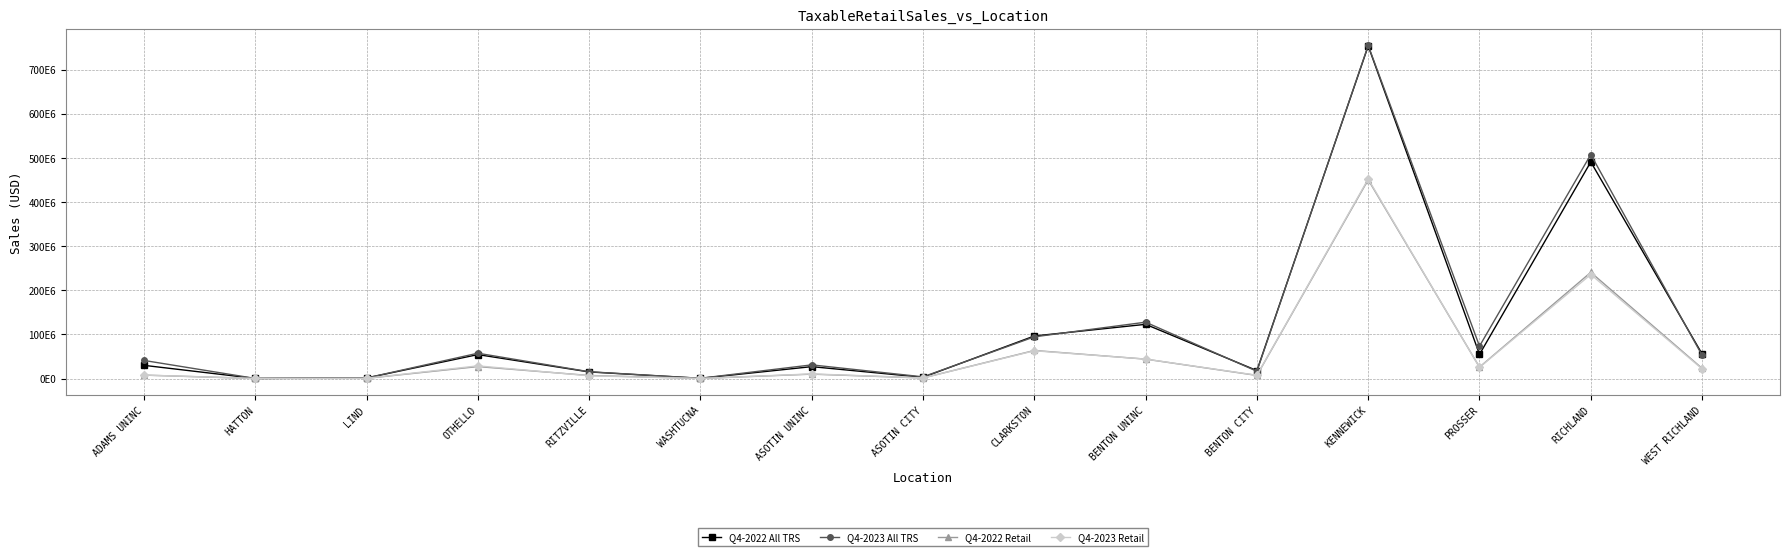

Is it true that Q4-2022 All TRS equals 96486426 at CLARKSTON?

True